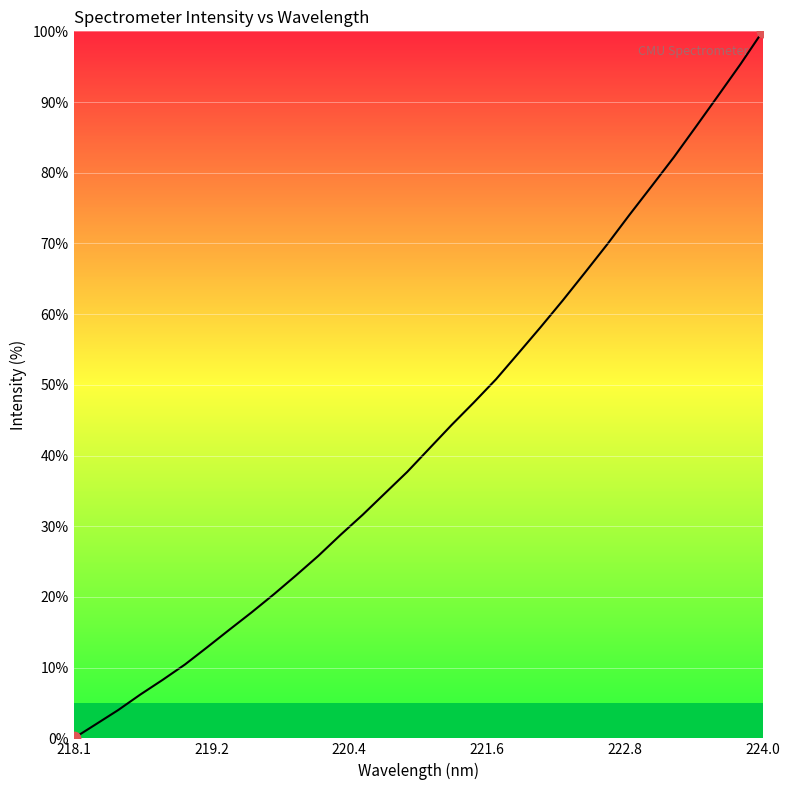

Is this an area chart (filled region under the line)?

Yes